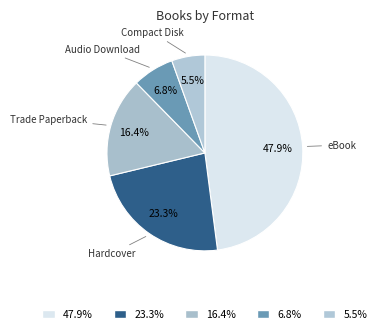

Does Compact Disk account for over 50% of the chart?

No